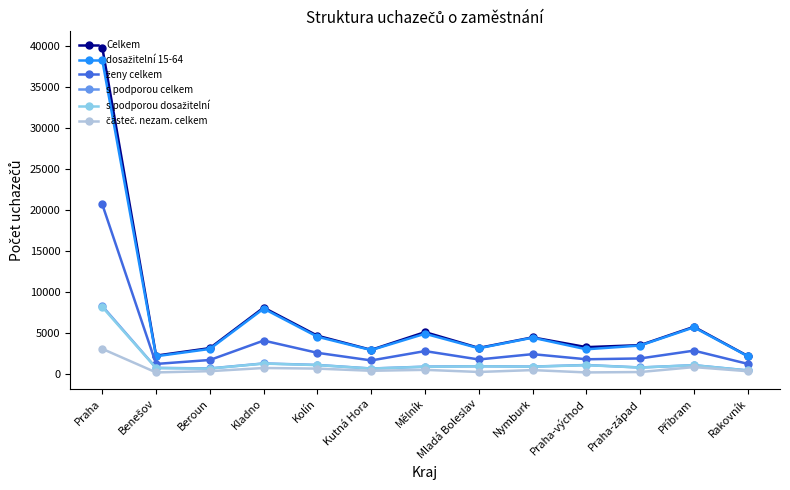

What is the label of the 10th point from the right?

Kladno